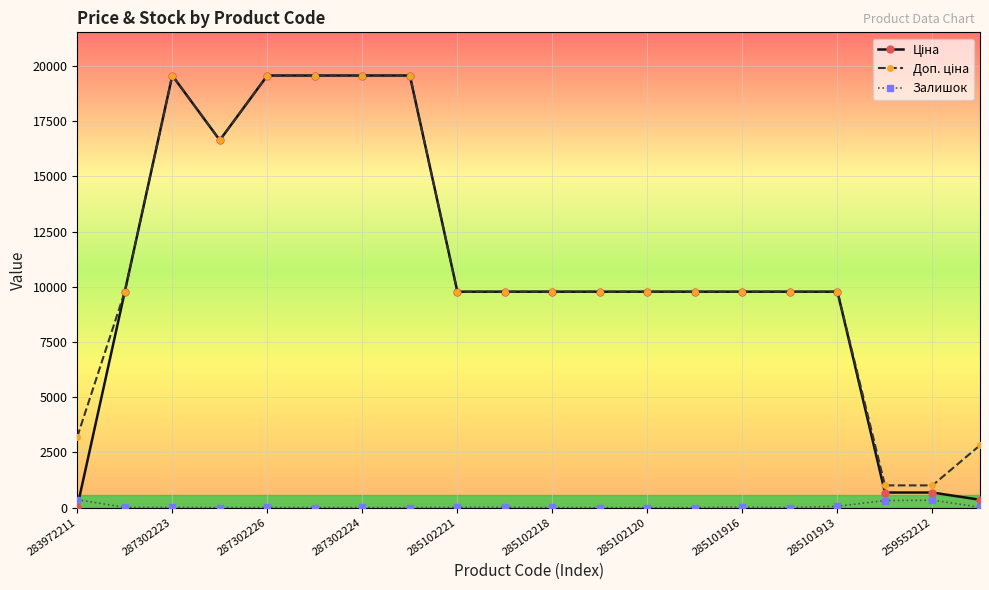

What is the maximum value shown in the chart?

19564.9